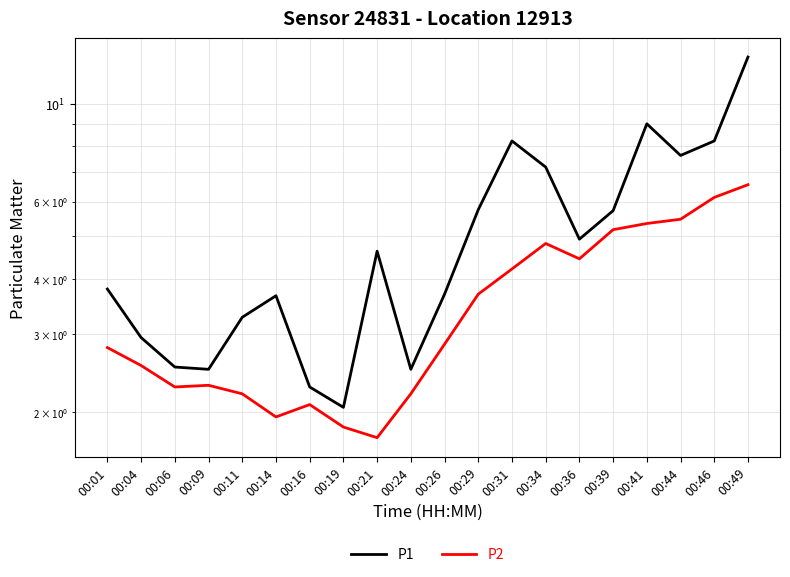

What is the greatest value displayed?

12.8